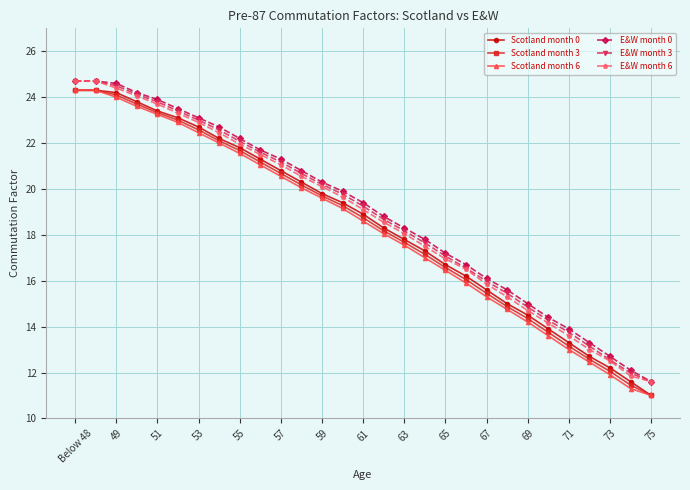

True or false: Scotland month 3 and E&W month 6 cross at least once.

False